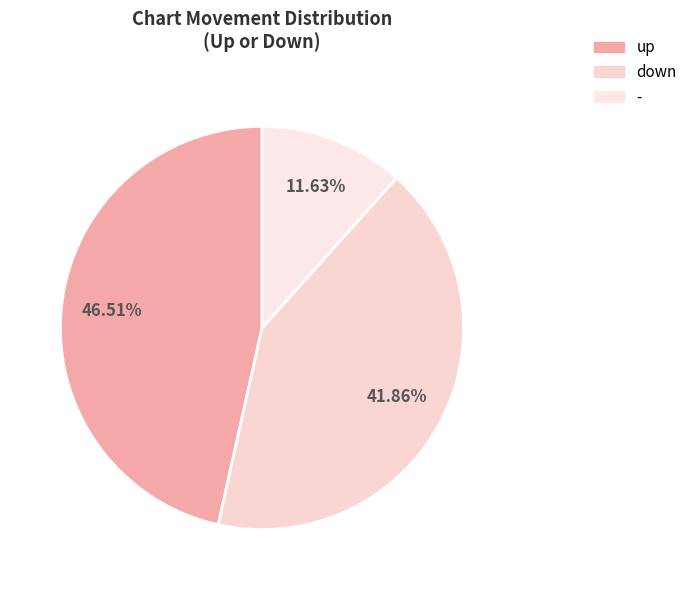

To the nearest percent, what is the difference between the largest and smallest slice percentages?

35%